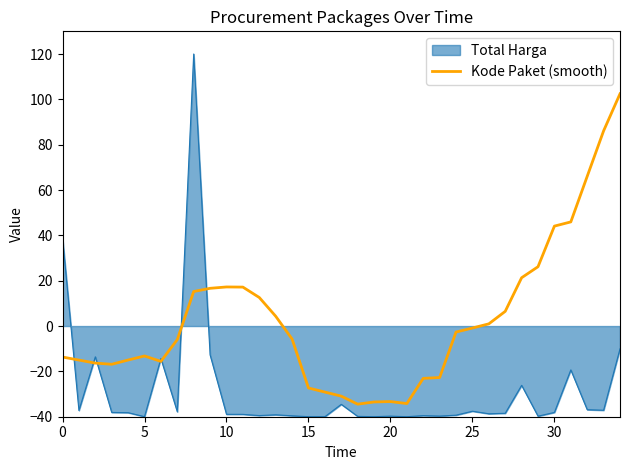

Which series has the largest range (max minus min)?

Total Harga